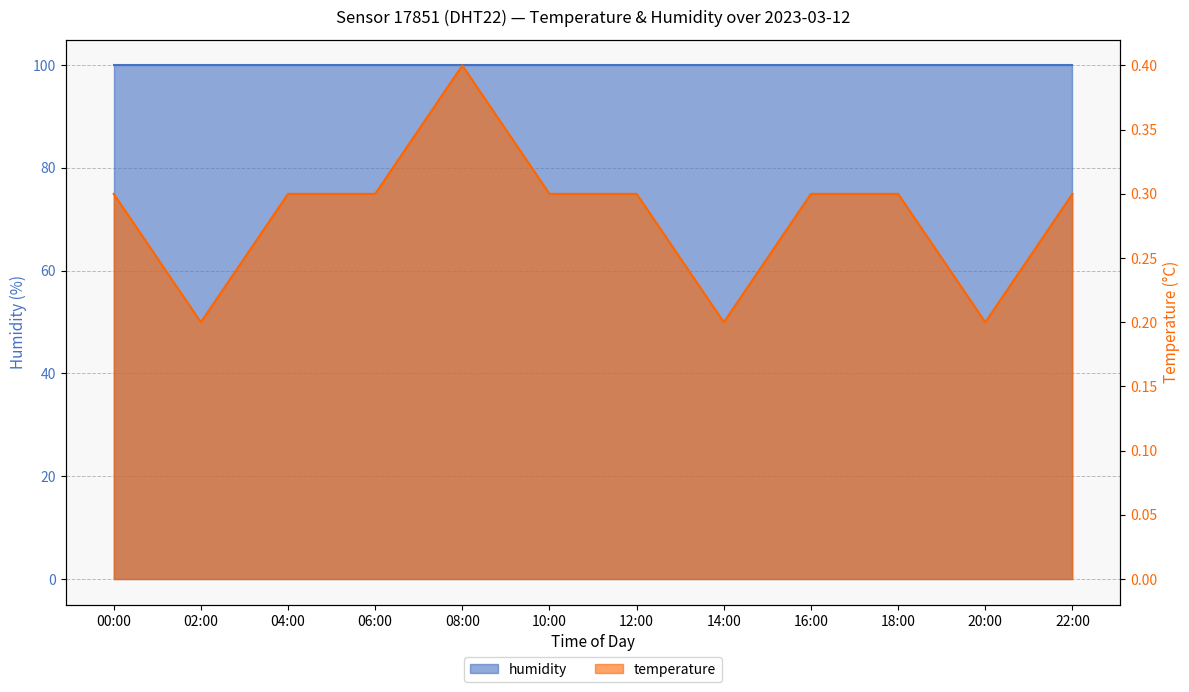

At which label is the value closest to 0?

02:00